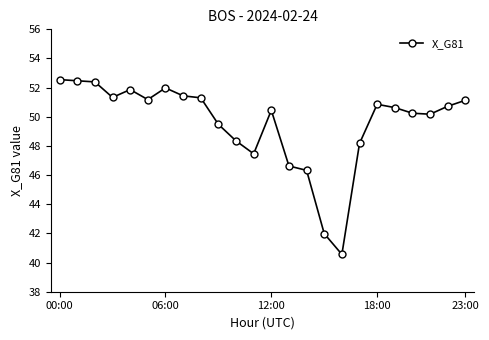

True or false: there are more than 1 points higher than both neighbors.

True